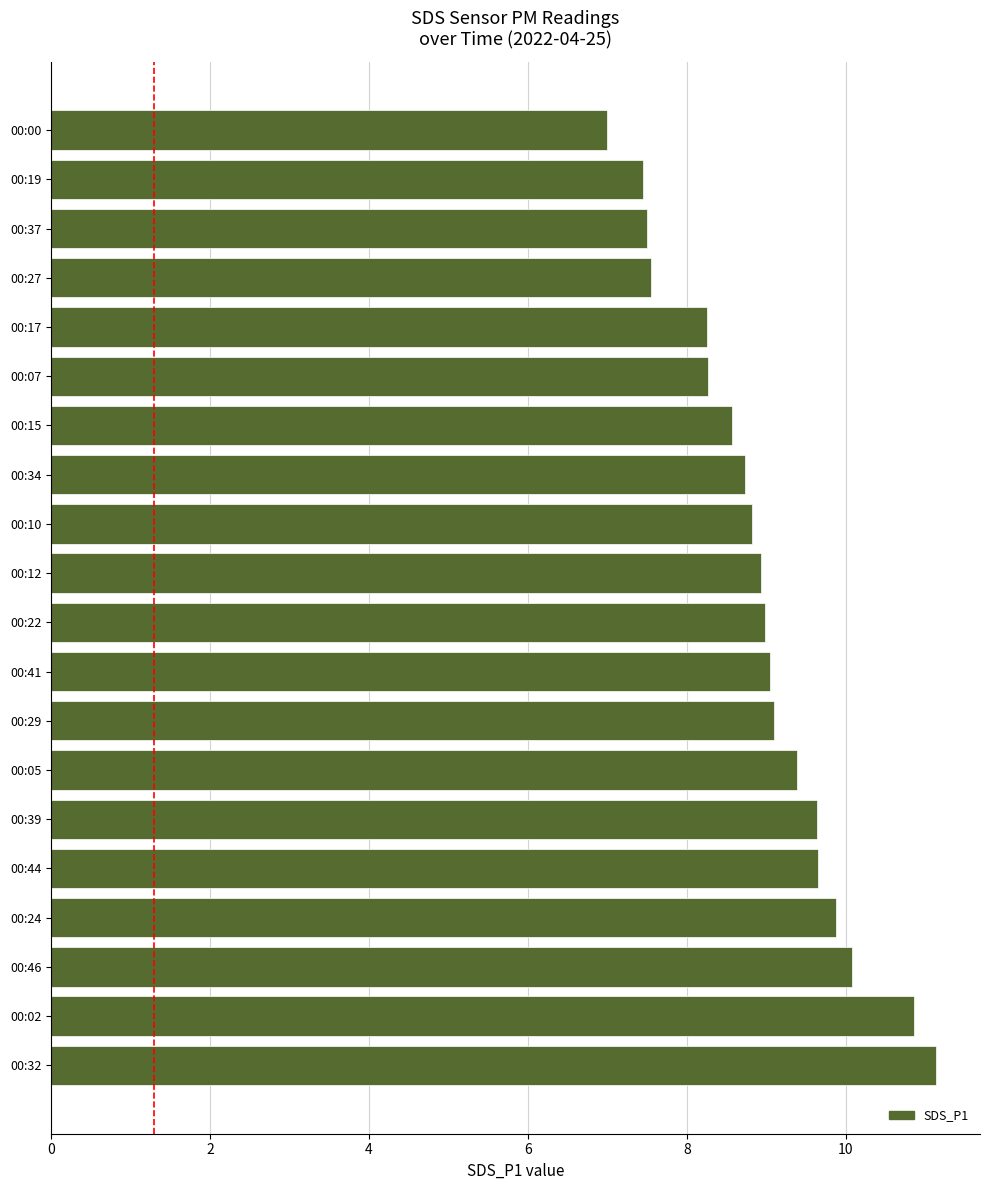

What is the sum of all values?

178.8